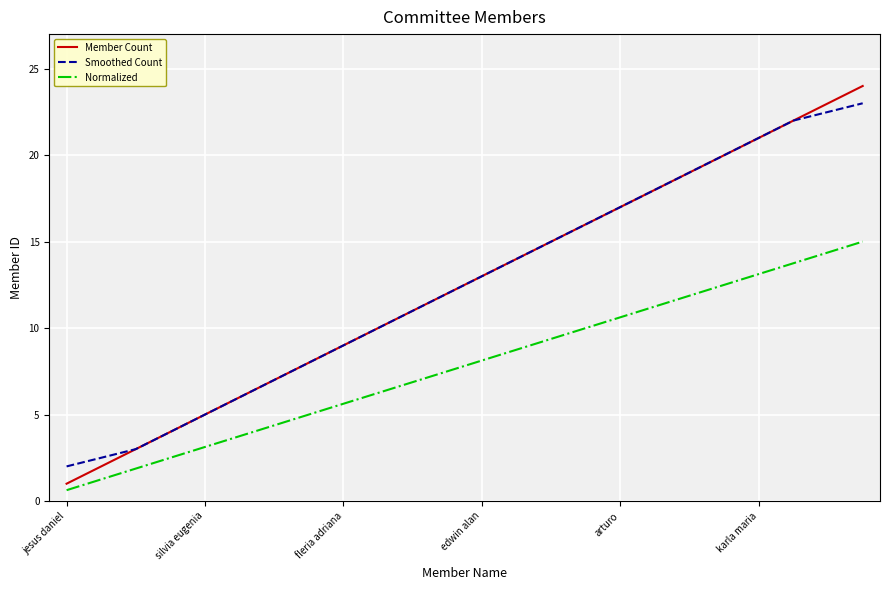

How many lines are shown in the chart?

3